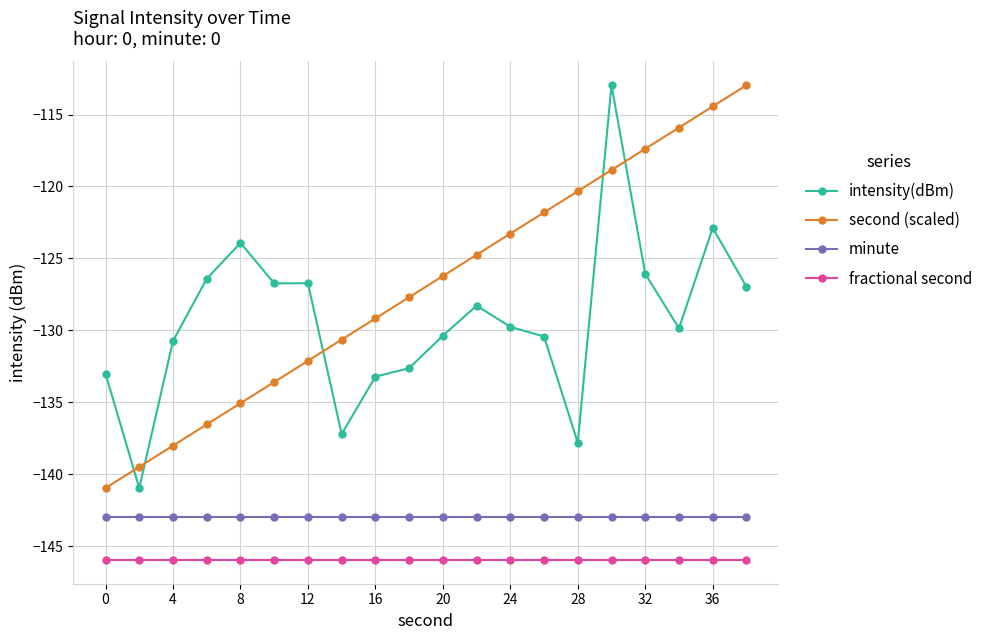

What is the greatest value displayed?

-113.0